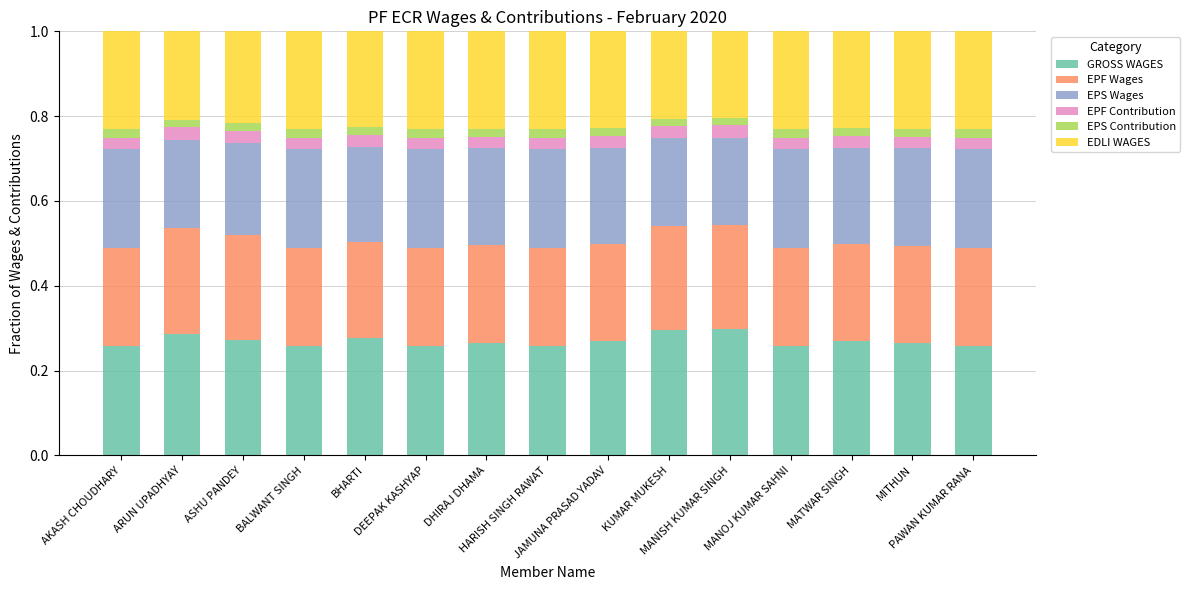

Which series has the largest total across all categories?

GROSS WAGES